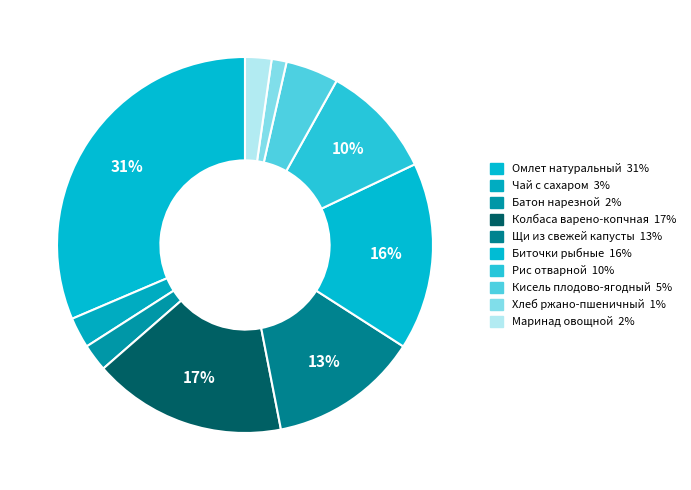

What portion of the pie excludes Омлет натуральный?

68.6%